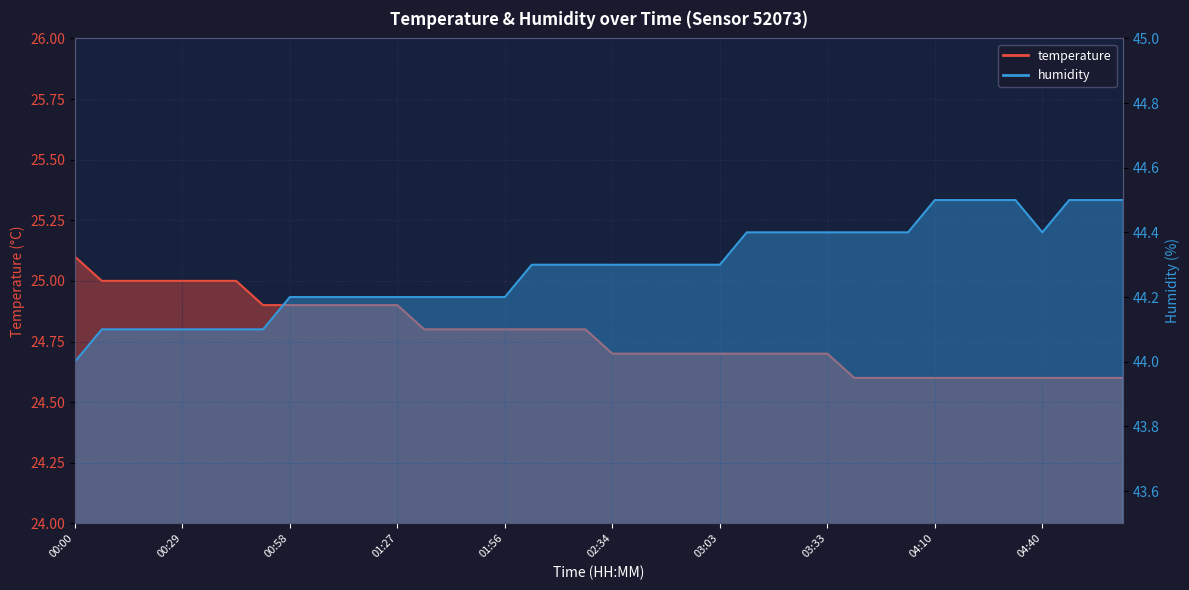

Reading left to right, transcribe all the data shown in this chart.

temperature: 00:00=25.1	00:07=25.0	00:15=25.0	00:22=25.0	00:29=25.0	00:36=25.0	00:44=25.0	00:51=24.9	00:58=24.9	01:05=24.9	01:13=24.9	01:20=24.9	01:27=24.9	01:35=24.8	01:42=24.8	01:49=24.8	01:56=24.8	02:04=24.8	02:11=24.8	02:19=24.8	02:34=24.7	02:41=24.7	02:49=24.7	02:56=24.7	03:03=24.7	03:11=24.7	03:18=24.7	03:26=24.7	03:33=24.7	03:48=24.6	03:56=24.6	04:03=24.6	04:10=24.6	04:18=24.6	04:25=24.6	04:32=24.6	04:40=24.6	04:47=24.6	04:54=24.6	05:01=24.6
humidity: 00:00=44.0	00:07=44.1	00:15=44.1	00:22=44.1	00:29=44.1	00:36=44.1	00:44=44.1	00:51=44.1	00:58=44.2	01:05=44.2	01:13=44.2	01:20=44.2	01:27=44.2	01:35=44.2	01:42=44.2	01:49=44.2	01:56=44.2	02:04=44.3	02:11=44.3	02:19=44.3	02:34=44.3	02:41=44.3	02:49=44.3	02:56=44.3	03:03=44.3	03:11=44.4	03:18=44.4	03:26=44.4	03:33=44.4	03:48=44.4	03:56=44.4	04:03=44.4	04:10=44.5	04:18=44.5	04:25=44.5	04:32=44.5	04:40=44.4	04:47=44.5	04:54=44.5	05:01=44.5